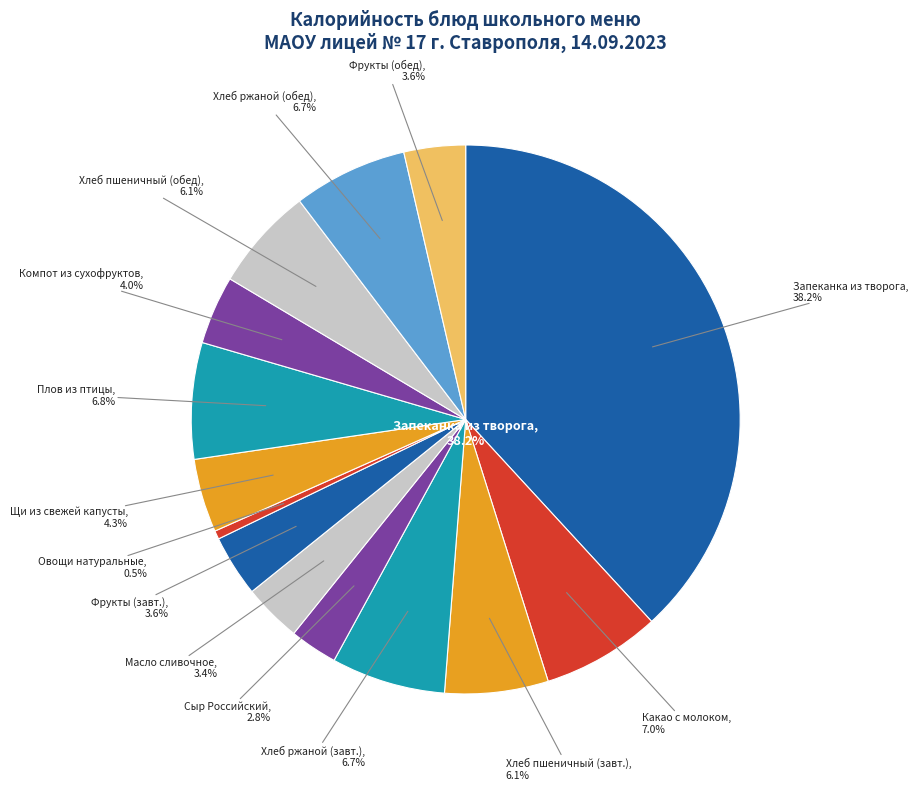

What percentage is the КАКАО С МОЛОКОМ slice, to the nearest percent?

7%